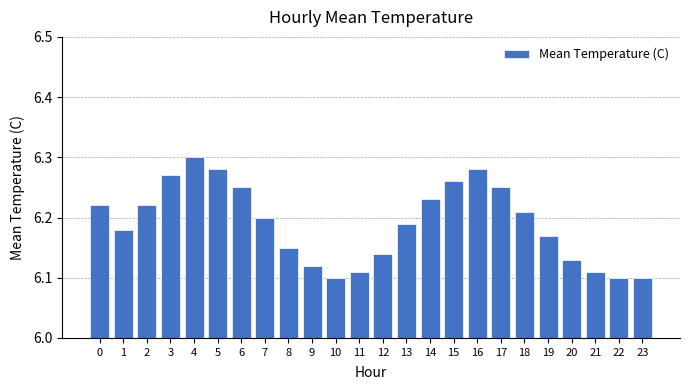

Count the number of categories in the chart.

24